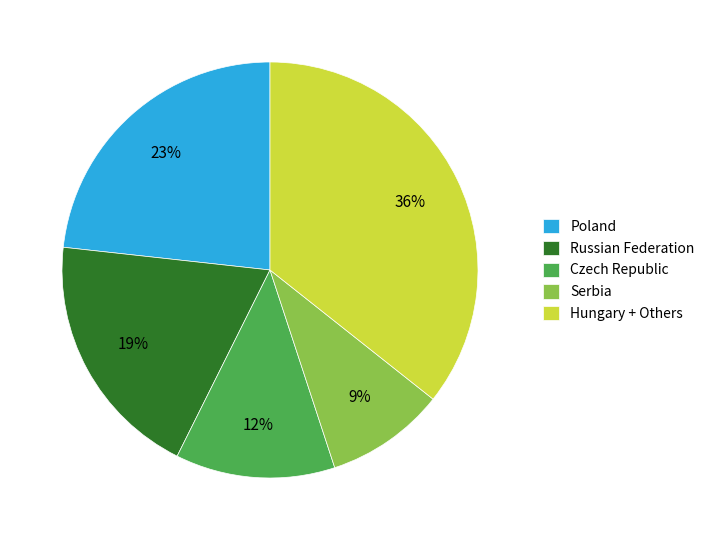

What is the smallest slice in the pie chart?

Serbia